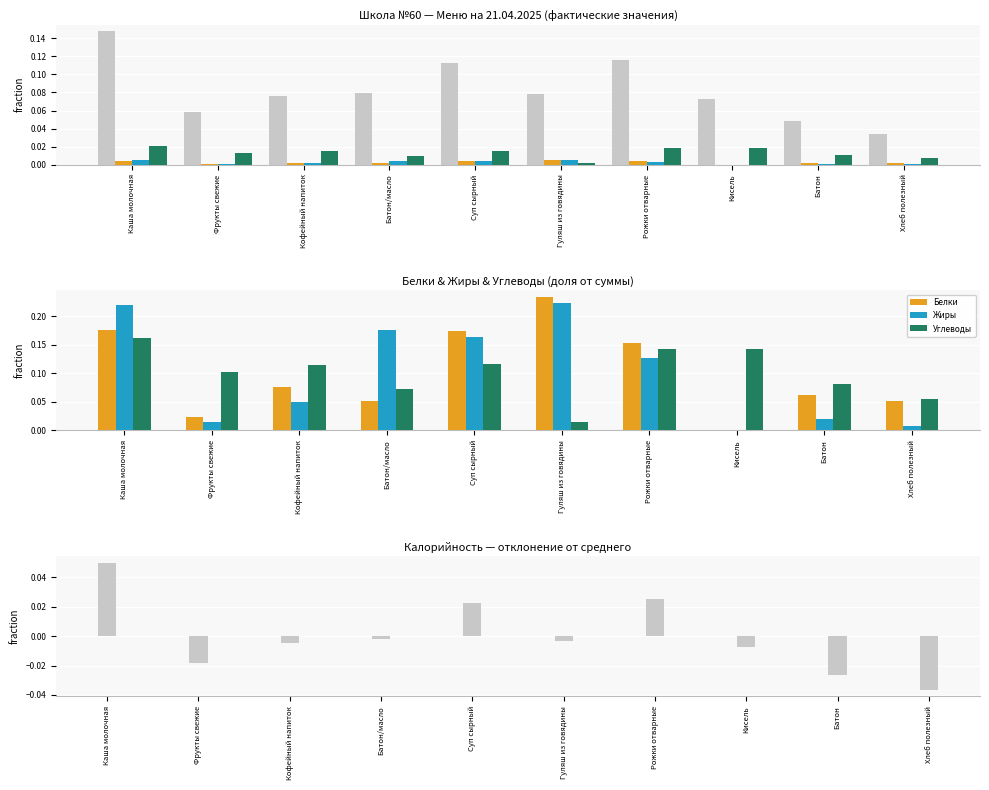

What position from the right is Суп сырный?

6